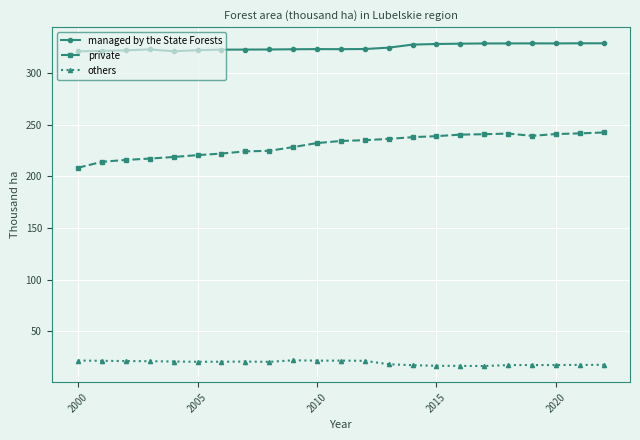

What is the difference between the maximum and minimum values in the others series?

5.6